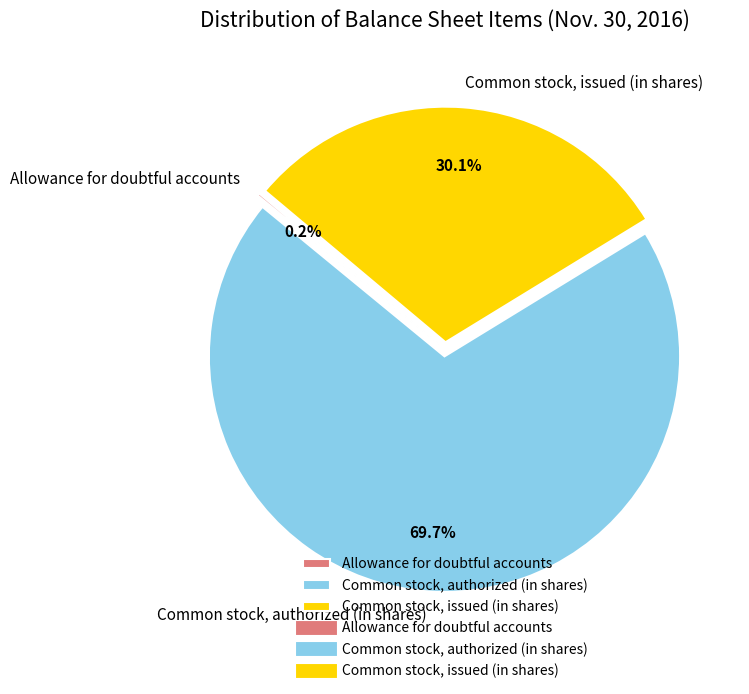

What is the largest slice in the pie chart?

Common stock, authorized (in shares)